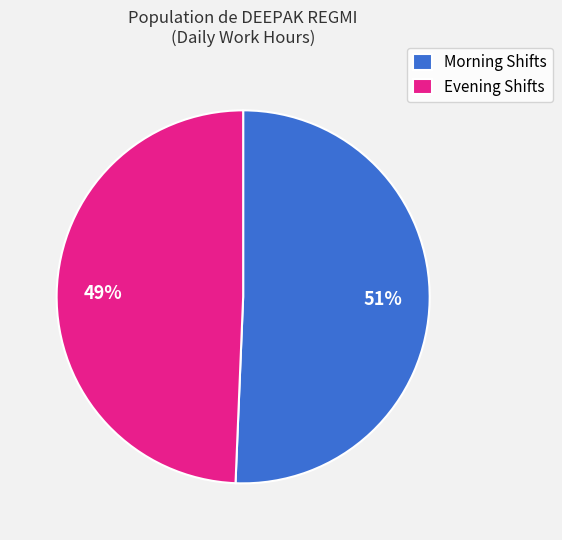

What is the ratio of the value at Evening Shifts to the value at Morning Shifts?

1.0